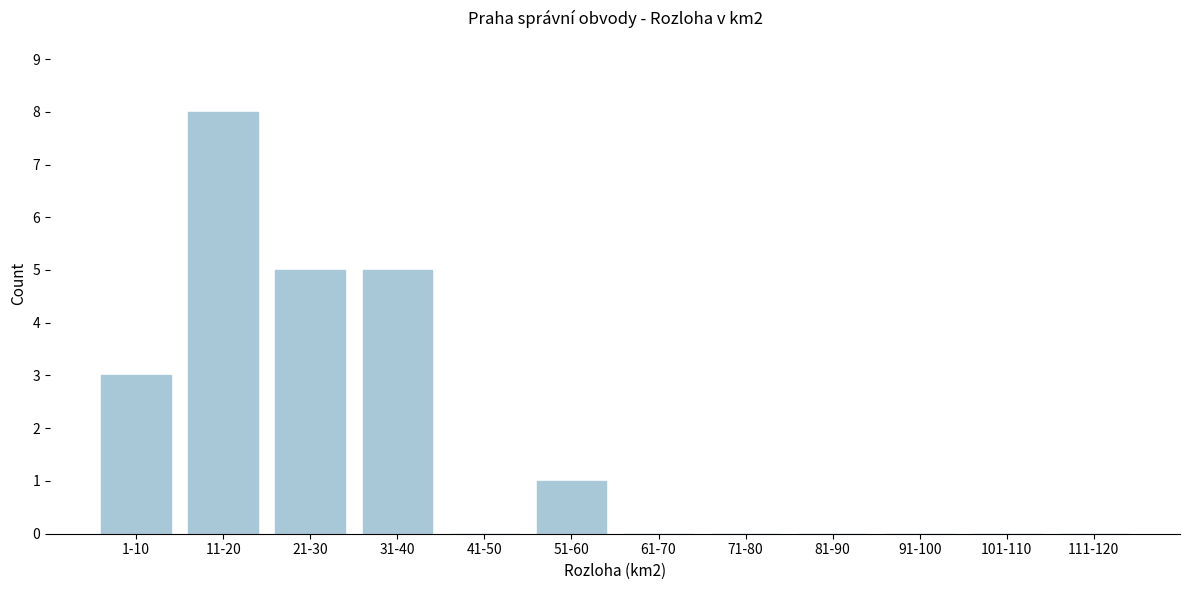

Reading left to right, what are all the values shown in this chart?

1-10=3	11-20=8	21-30=5	31-40=5	41-50=0	51-60=1	61-70=0	71-80=0	81-90=0	91-100=0	101-110=0	111-120=0